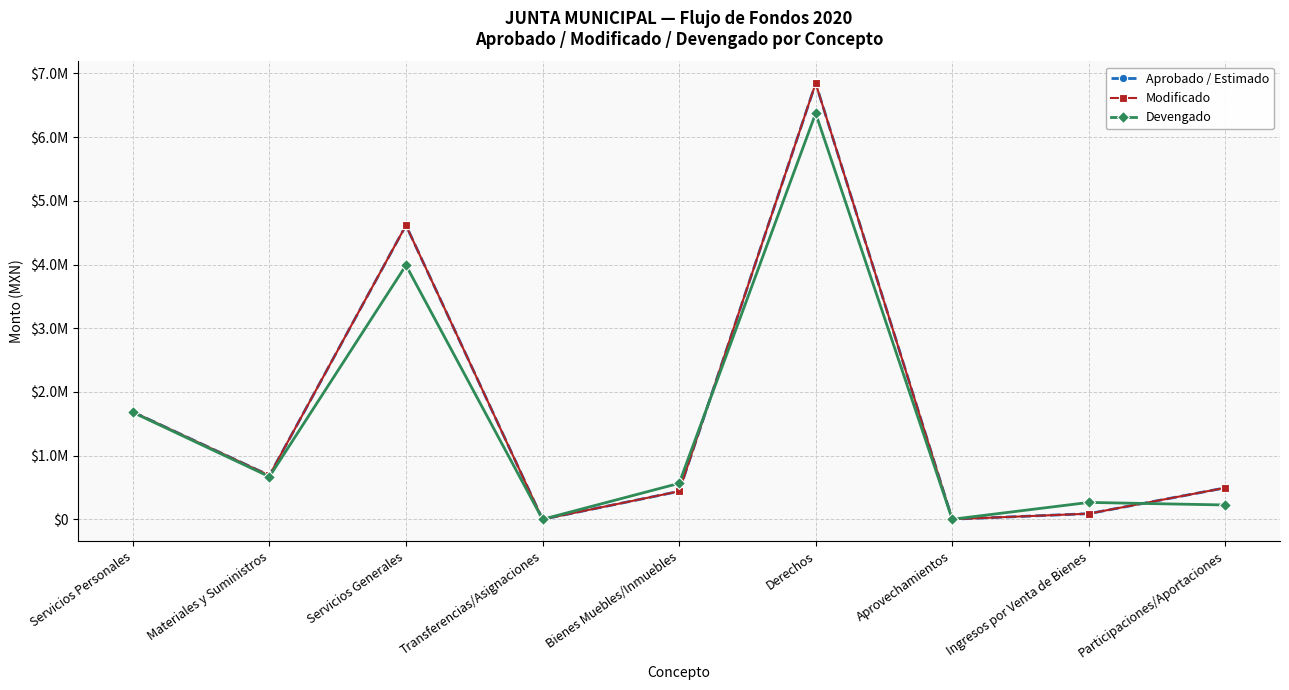

What is the label of the 7th point from the left?

Aprovechamientos